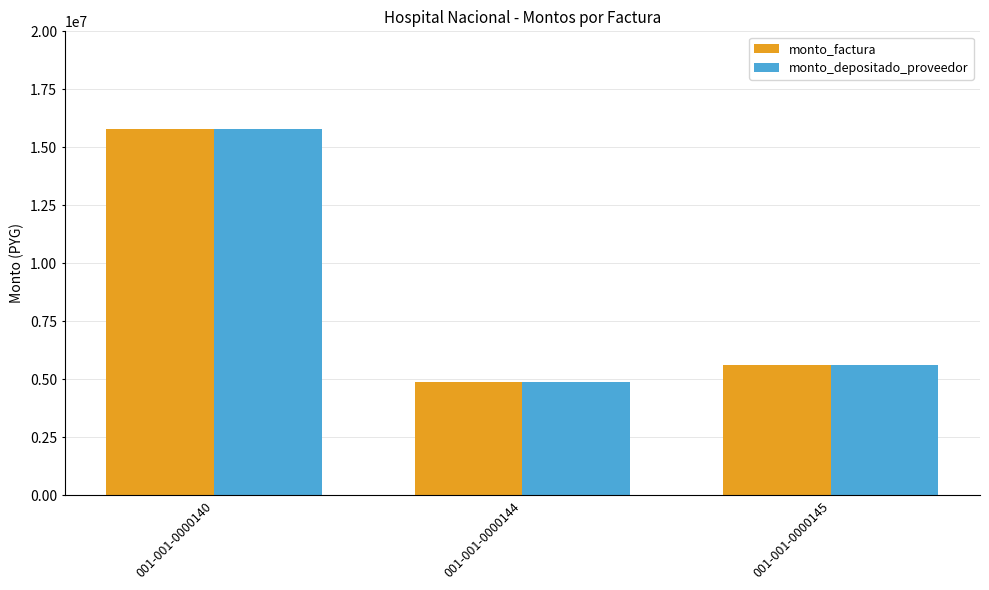

Reading left to right, transcribe all the data shown in this chart.

monto_factura: 15800000	4900000	5600000
monto_depositado_proveedor: 15800000	4900000	5600000